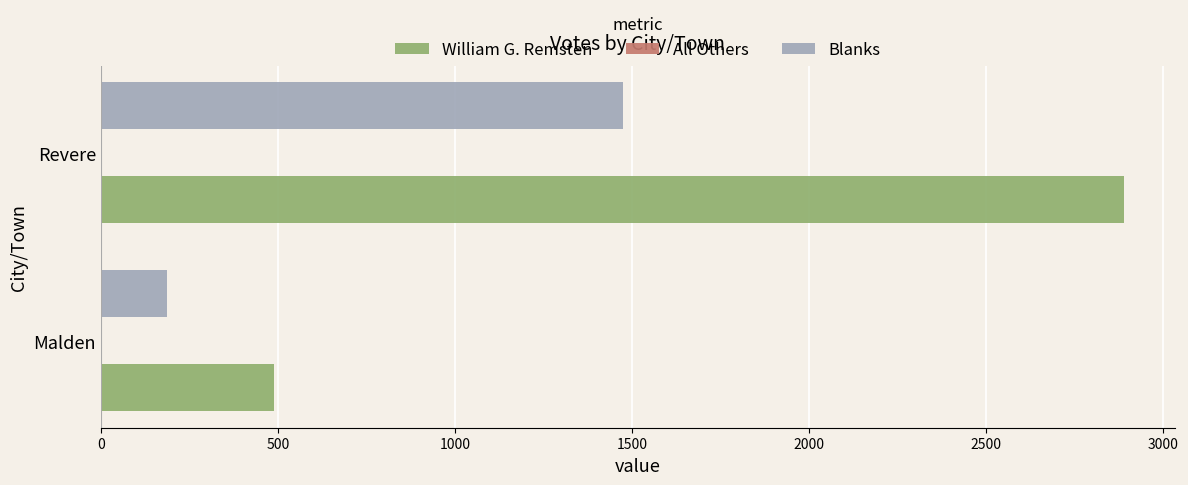

What is the sum of all William G. Remsten values?

3378